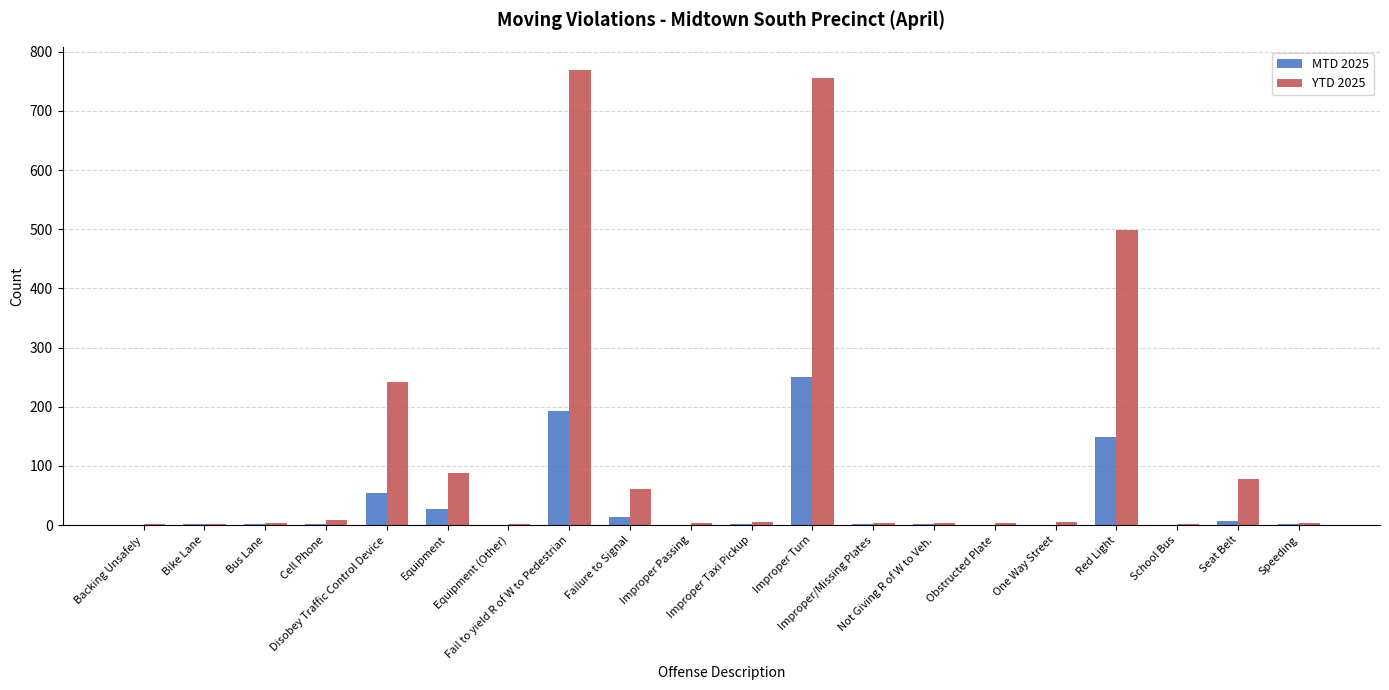

What is the maximum value shown in the chart?

770